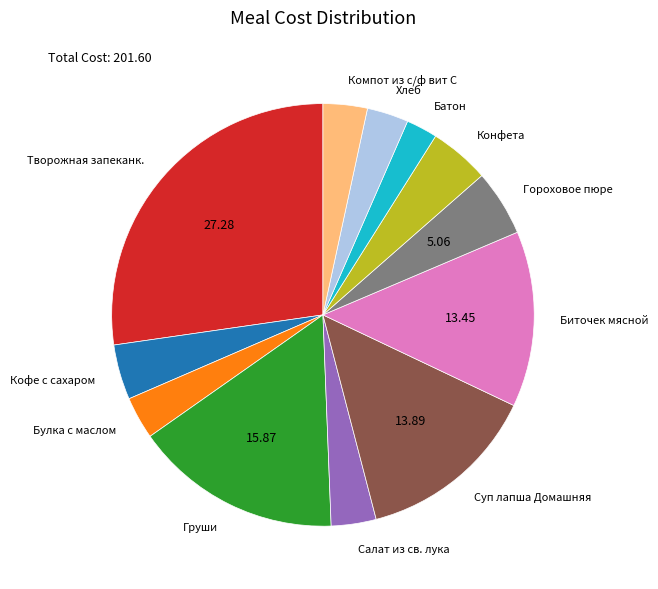

Does any single category account for the majority?

No